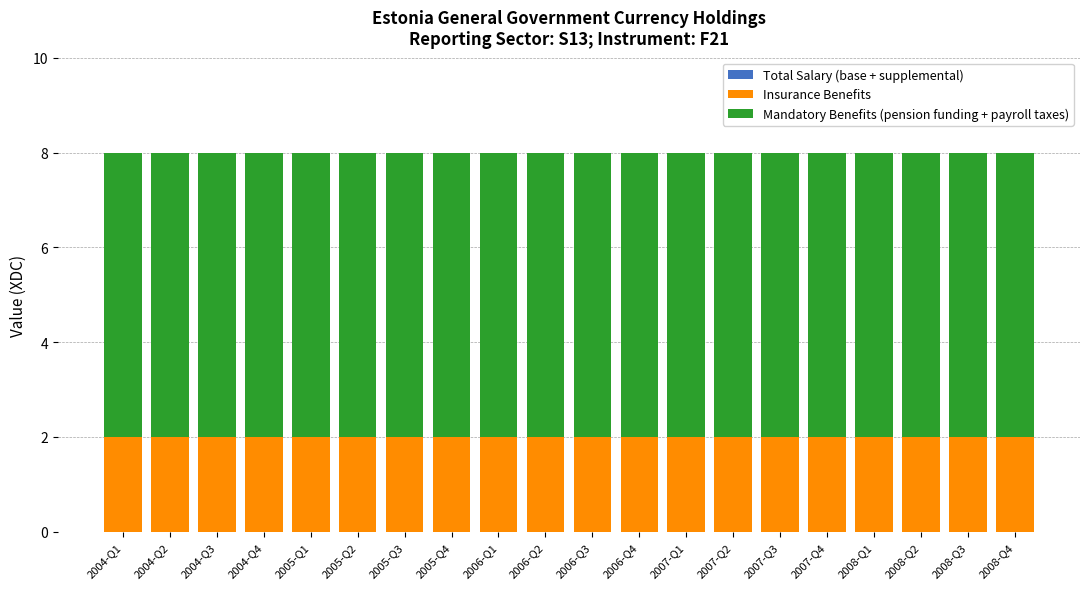

What is the total value across all series at 2008-Q4?

8